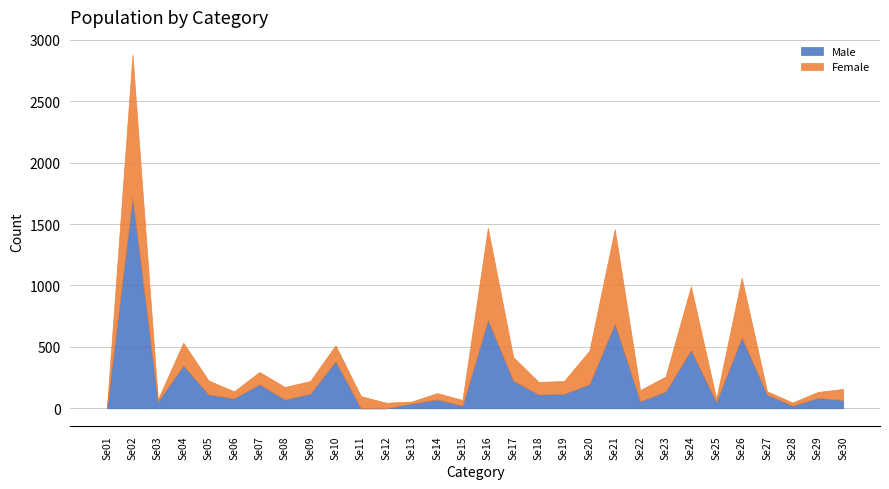

True or false: Male and Female intersect in this chart.

True